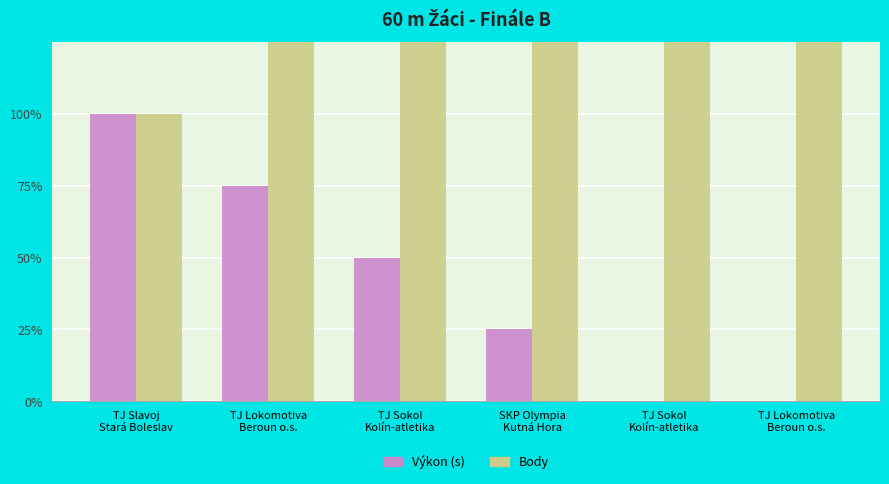

Which series has the widest spread of values?

Body